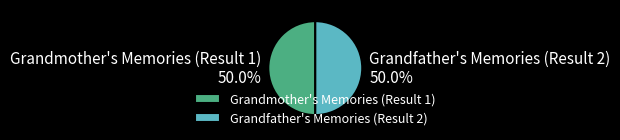

Is the sum of Grandfather's Memories (Result 2) and Grandmother's Memories (Result 1) greater than half?

Yes